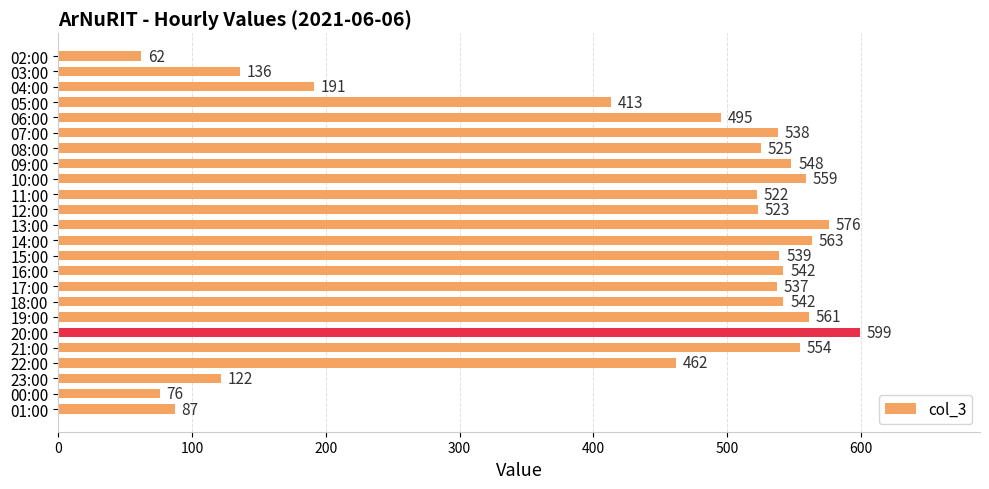

How many series are shown in this chart?

1